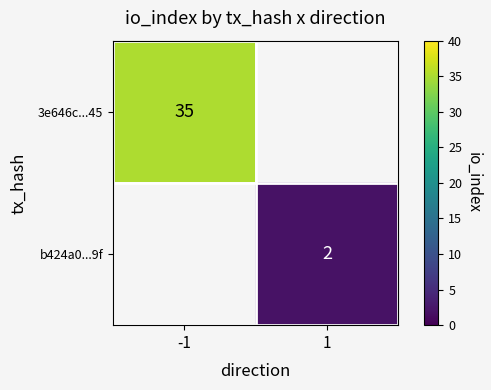

Count the number of data series in this chart.

2